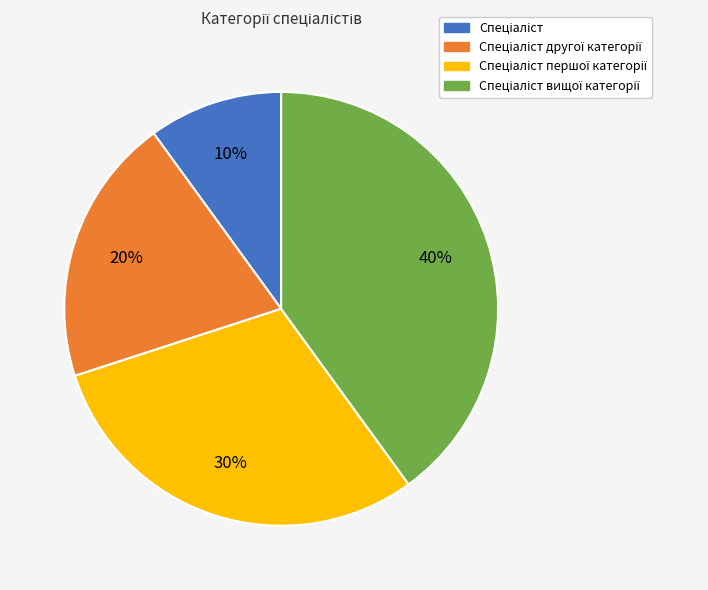

Does any single category account for the majority?

No